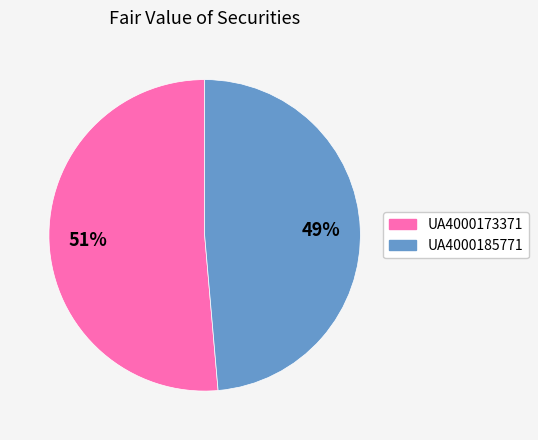

How many slices are in this pie chart?

2